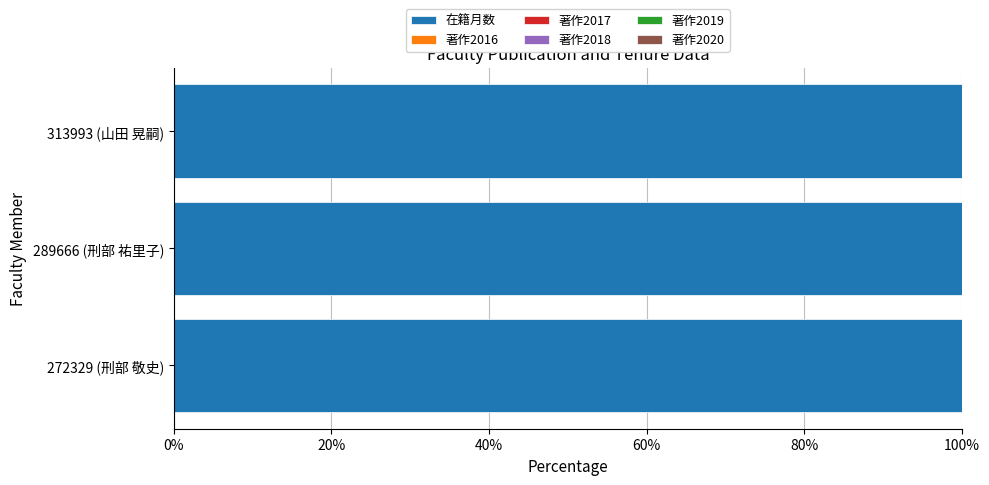

Count the number of categories in the chart.

3